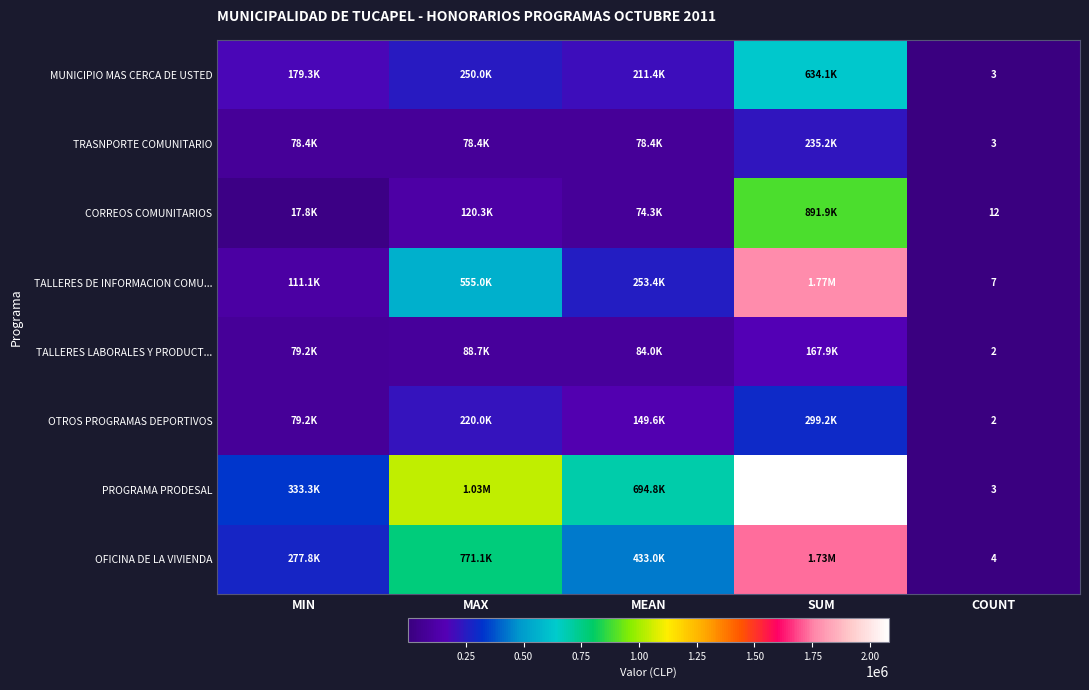

Is the value of CORREOS COMUNITARIOS at COUNT greater than the value of TALLERES LABORALES Y PRODUCT... at COUNT?

Yes